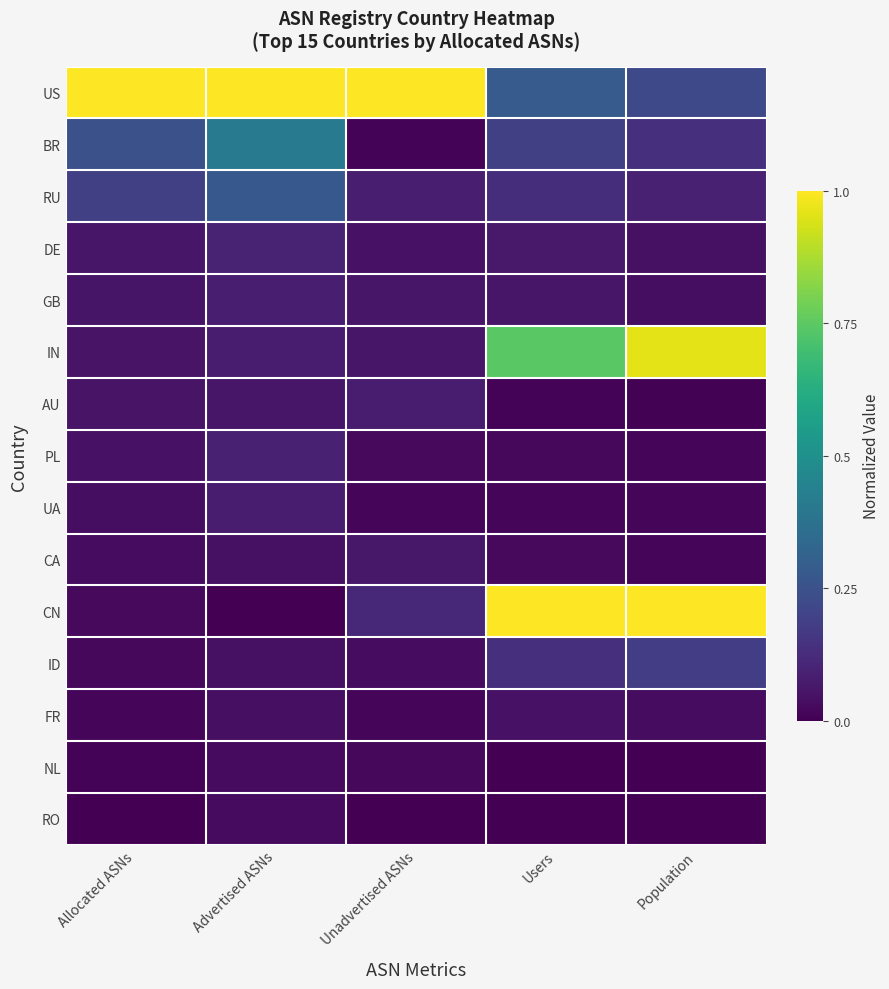

Between Unadvertised ASNs and Advertised ASNs, which is larger?

Unadvertised ASNs